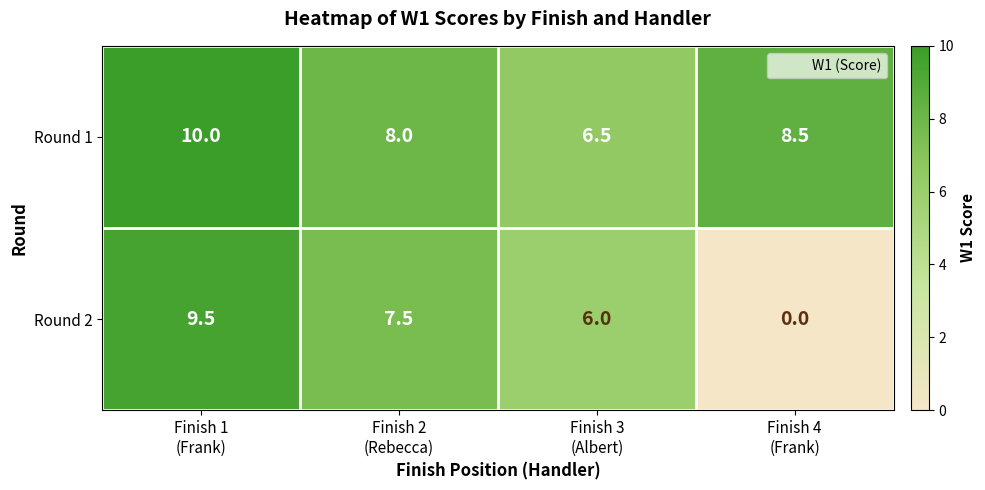

Reading left to right, extract all data points from this chart.

Round 1: 10.0	8.0	6.5	8.5
Round 2: 9.5	7.5	6.0	0.0